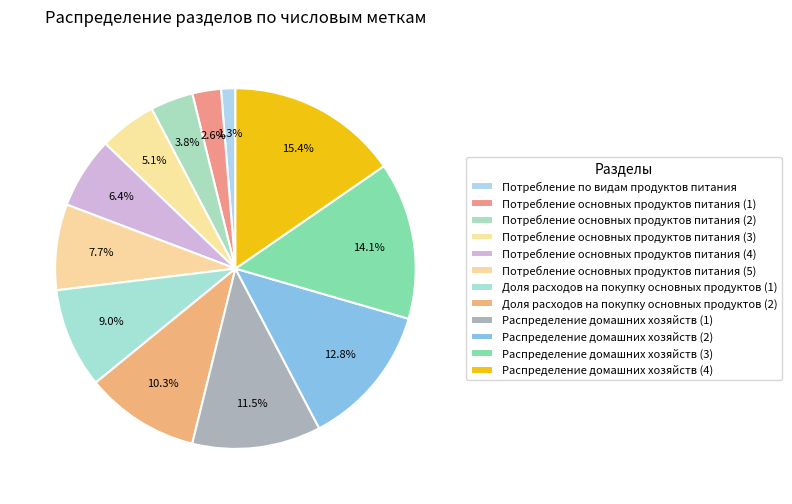

What is the change in value from Потребление основных продуктов питания (1) to Доля расходов на покупку основных продуктов (1)?

+5